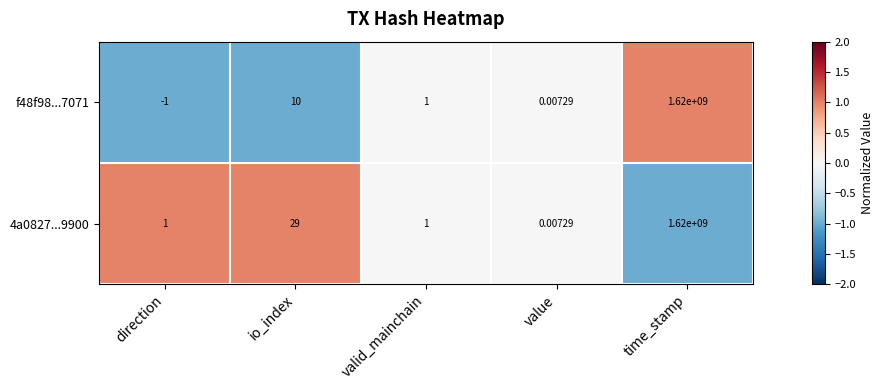

At which label is f48f98...7071 closest to 809999999?

io_index